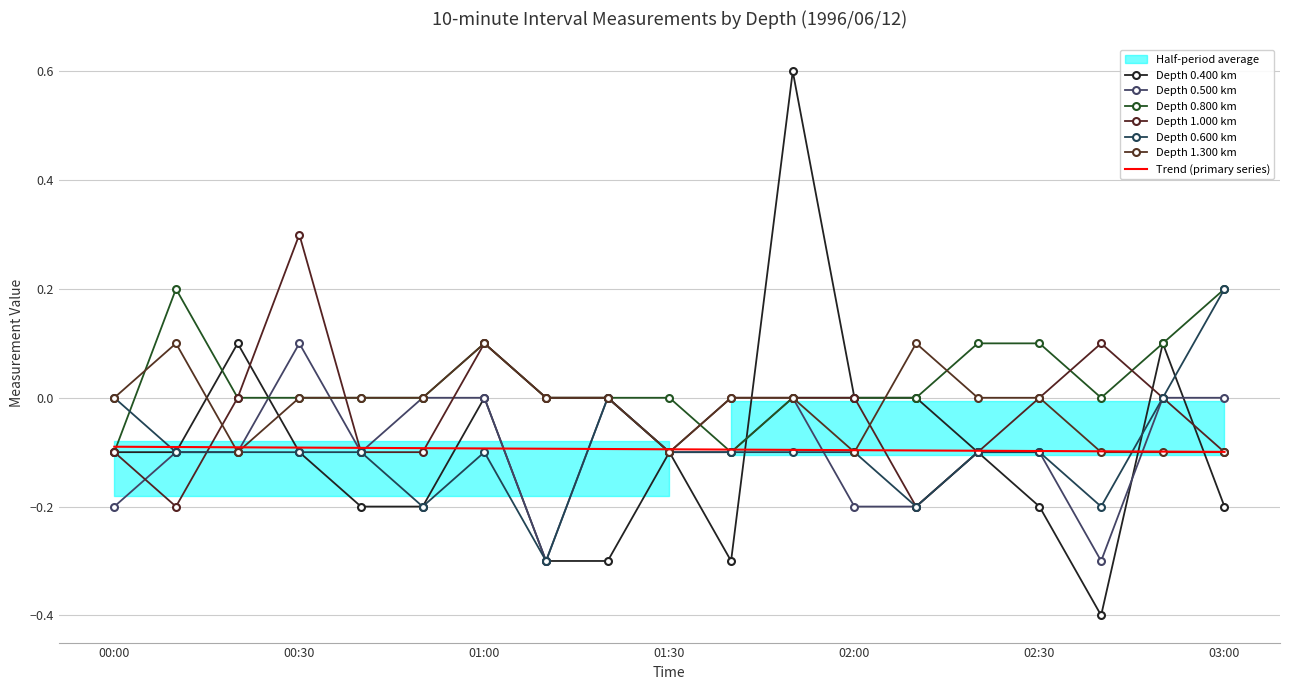

Read the 1.300 value at 01:30.

-0.1